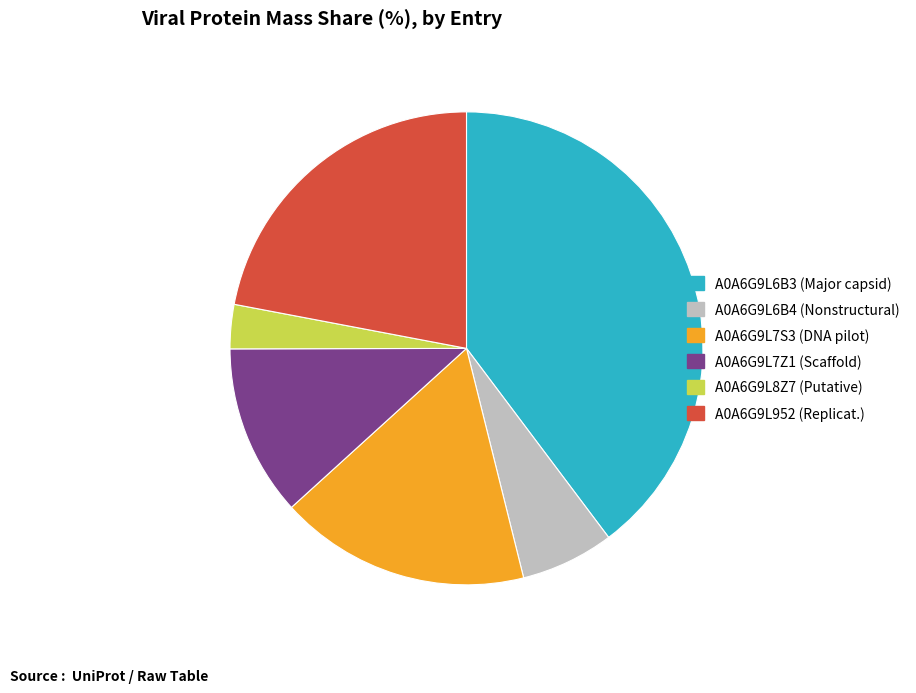

Does any single category account for the majority?

No